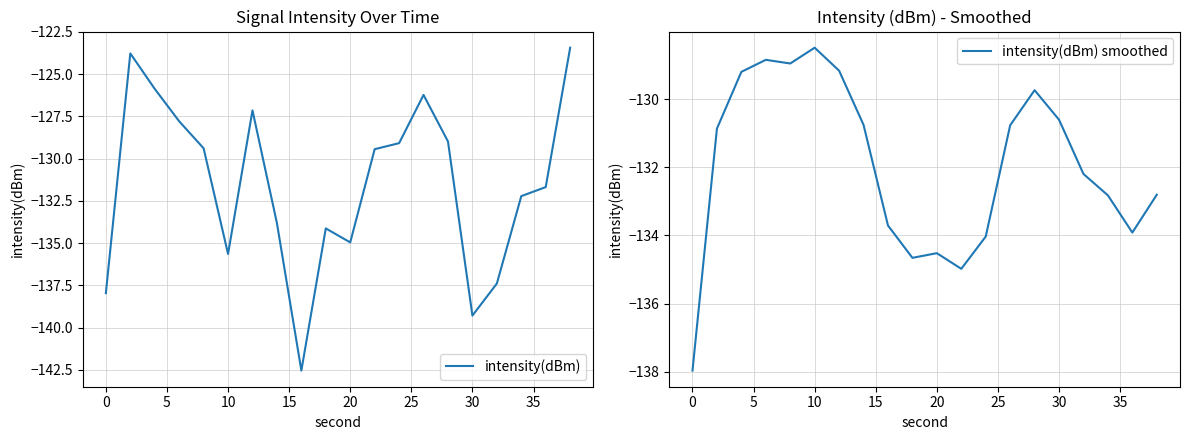

At which label does intensity(dBm) smoothed reach its peak?

10